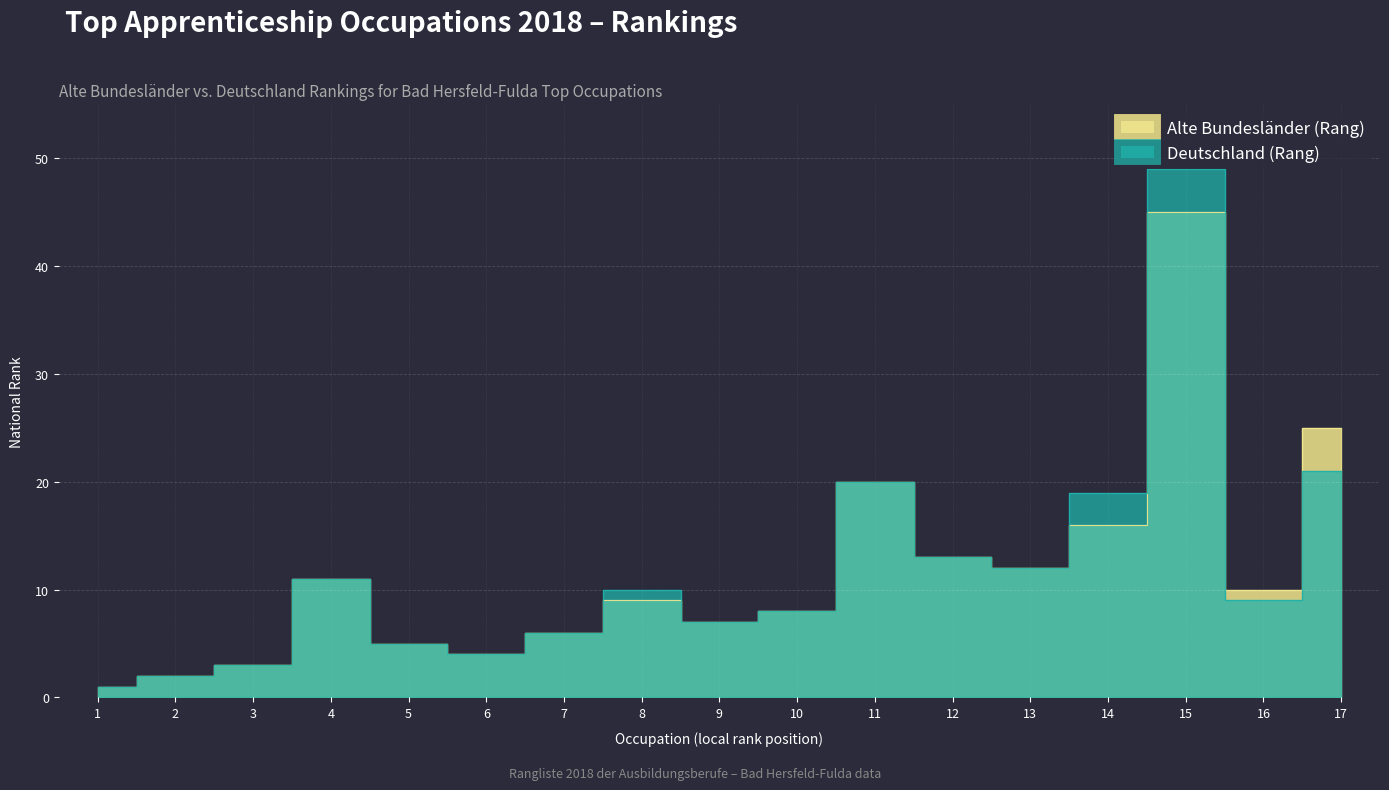

The Alte Bundesländer (Rang) series shows 34 at 17. True or false?

False